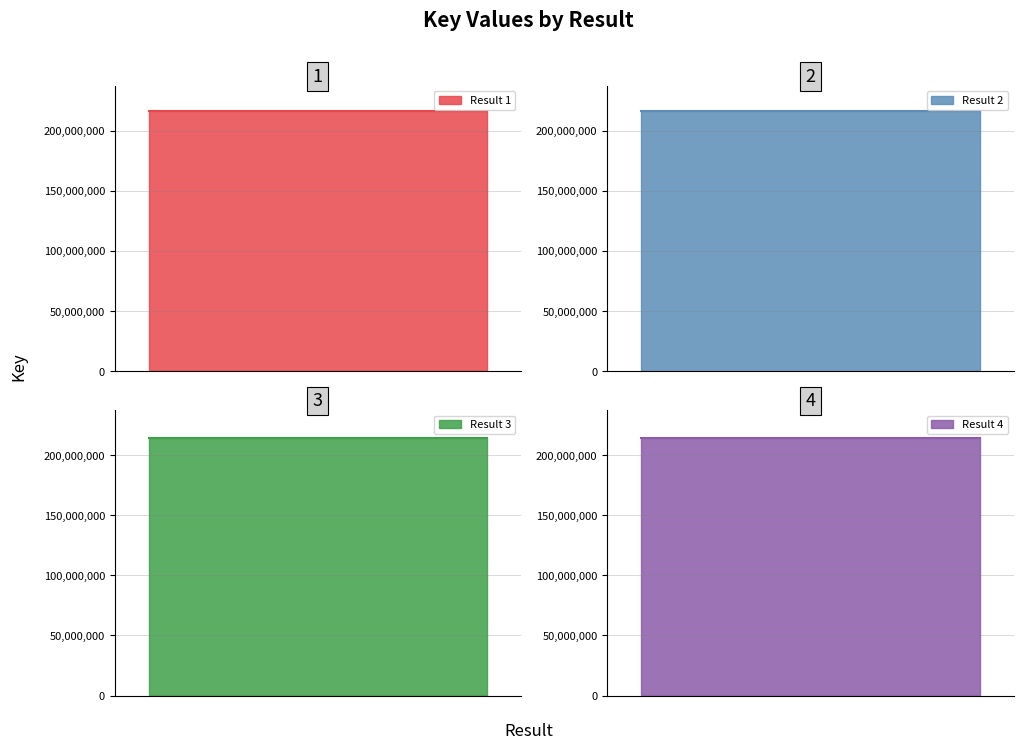

The value at 3 is 362537877. True or false?

False